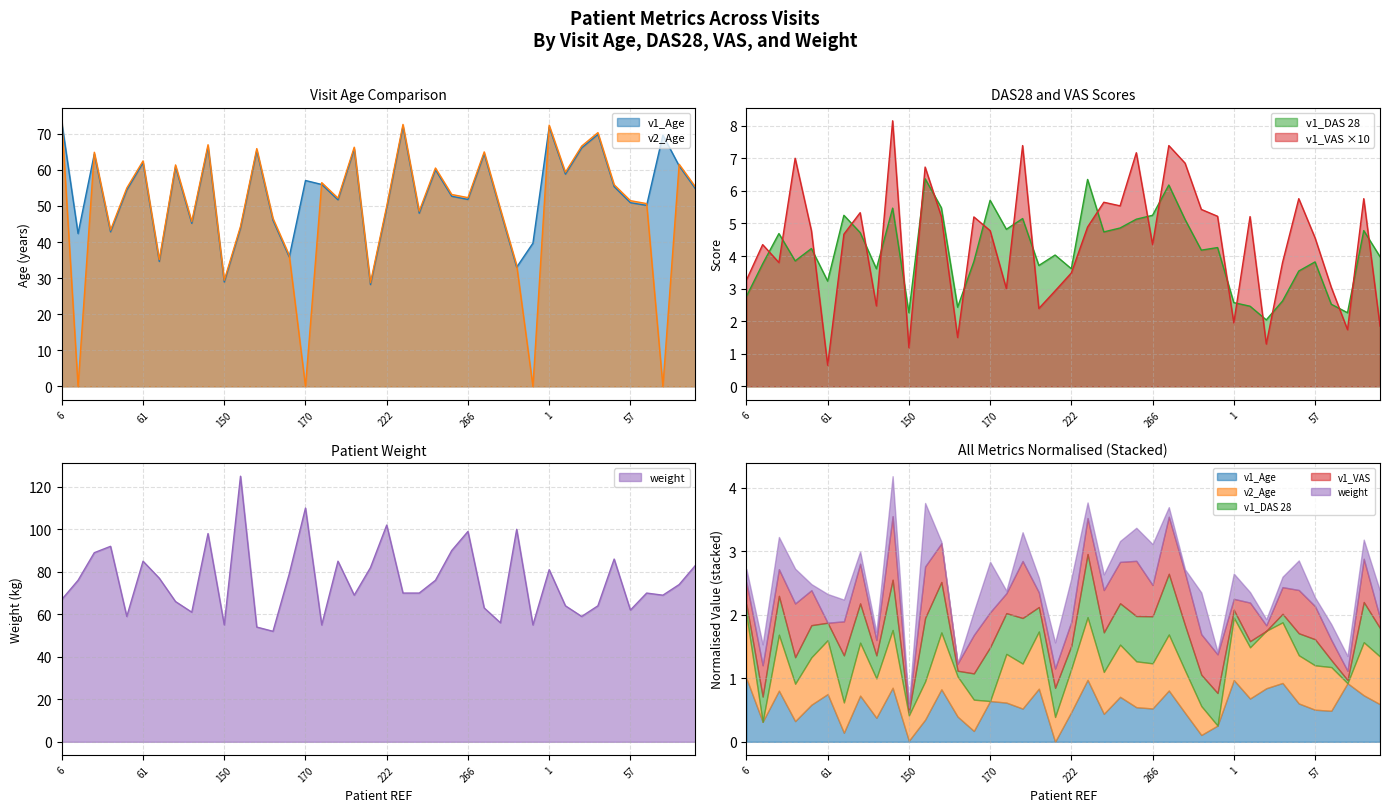

In v2_Age, how many points are lower than both neighbors (excluding endpoints)?

13